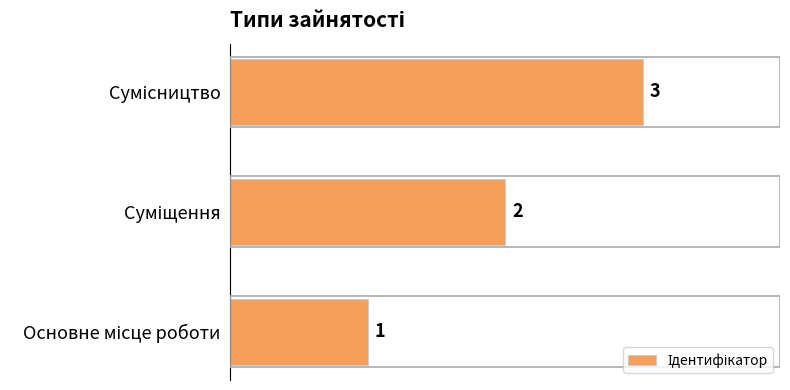

Count the values in the range 1 to 3.

3